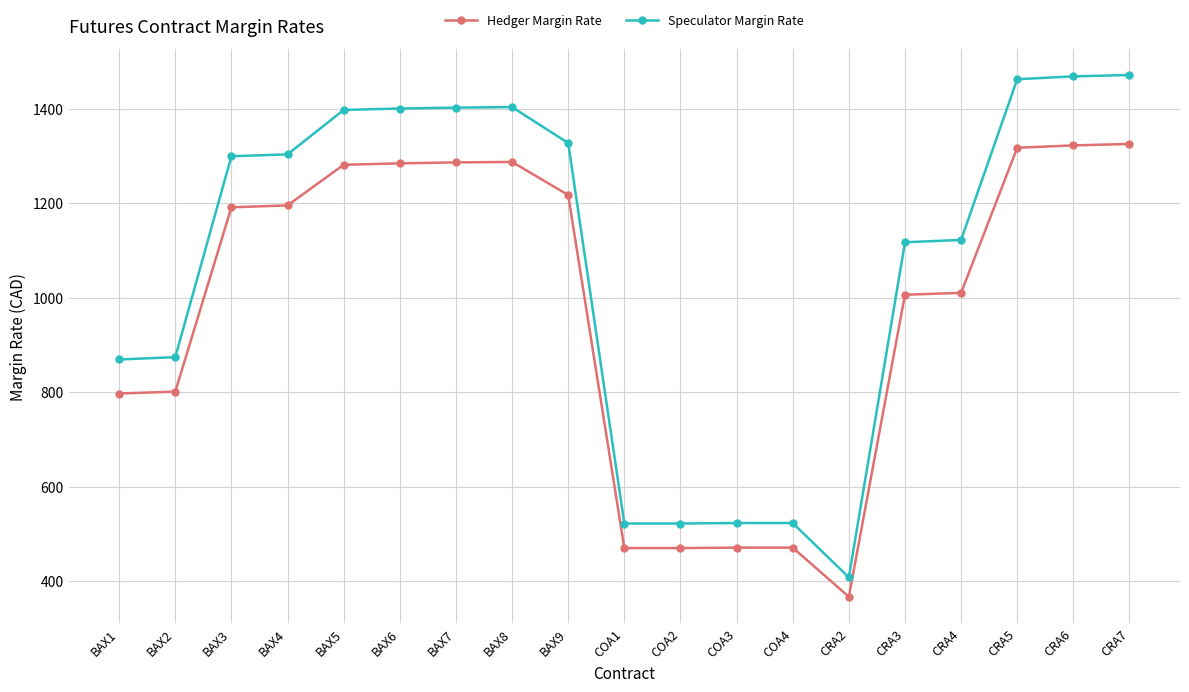

What is the sum of the Hedger Margin Rate values at BAX8 and CRA2?

1654